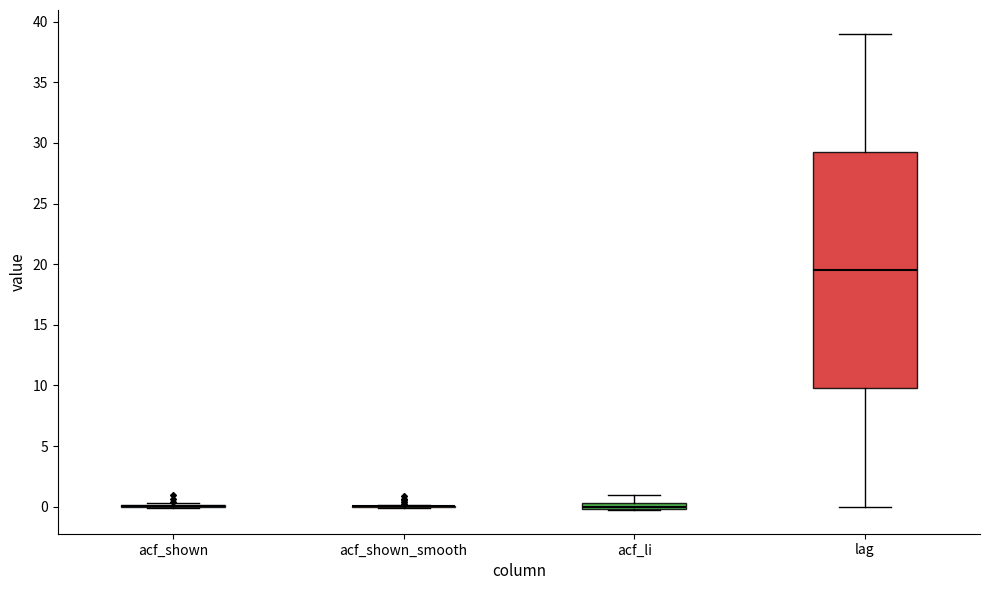

Comparing the boxes themselves (not the whiskers), which one is the tallest?

lag